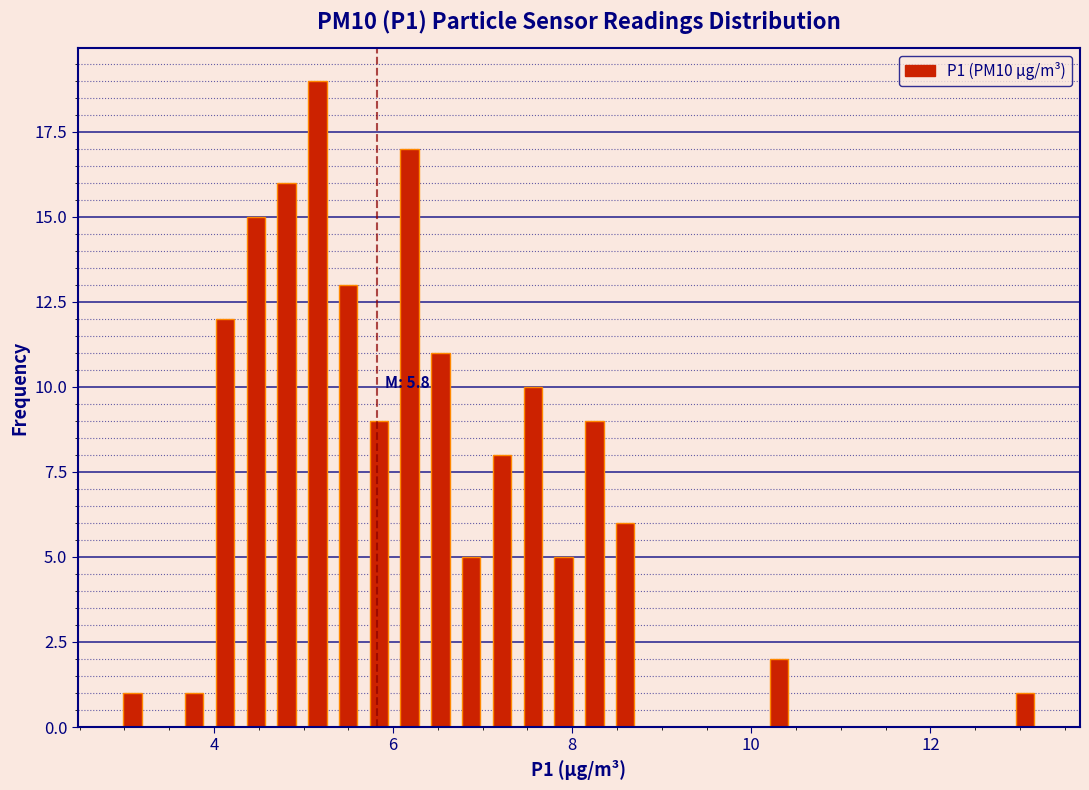

Around what value on the x-axis is the tallest bar? Give the approximate position of its centre, as read against the axis.

5.2